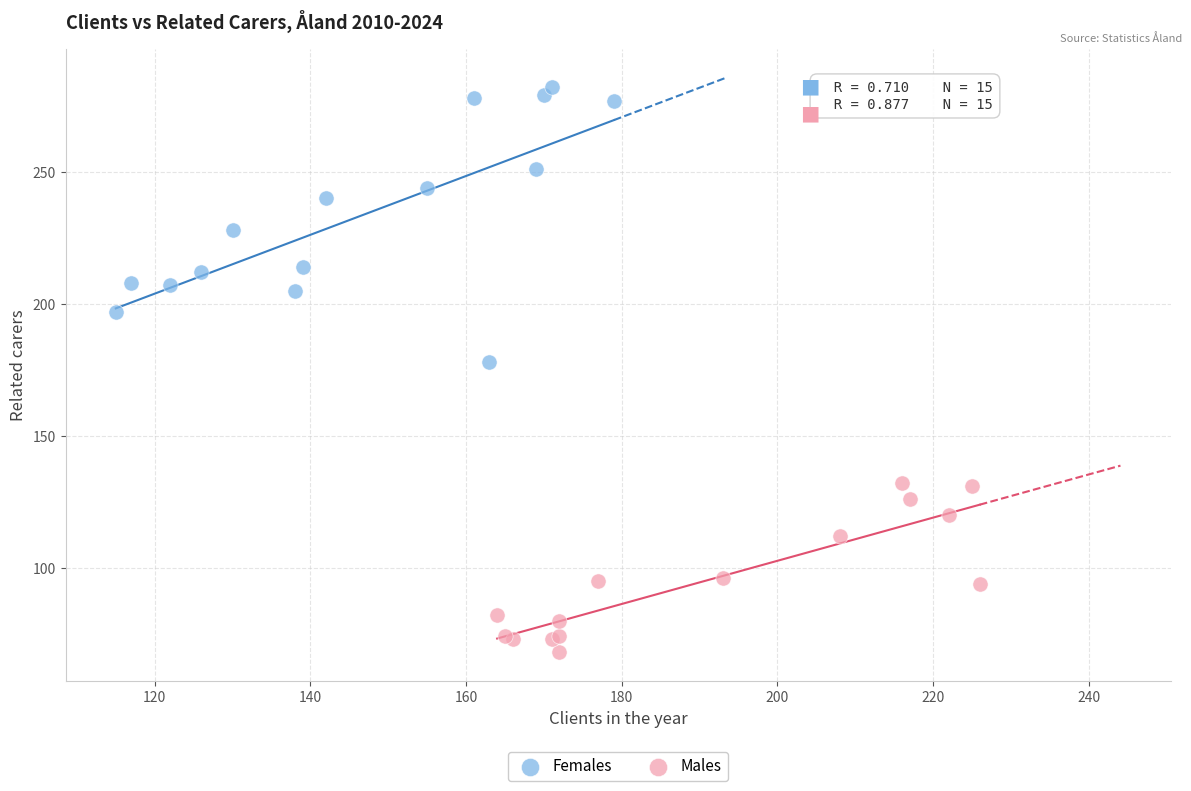

Which series contains the lowest Y value?

Males